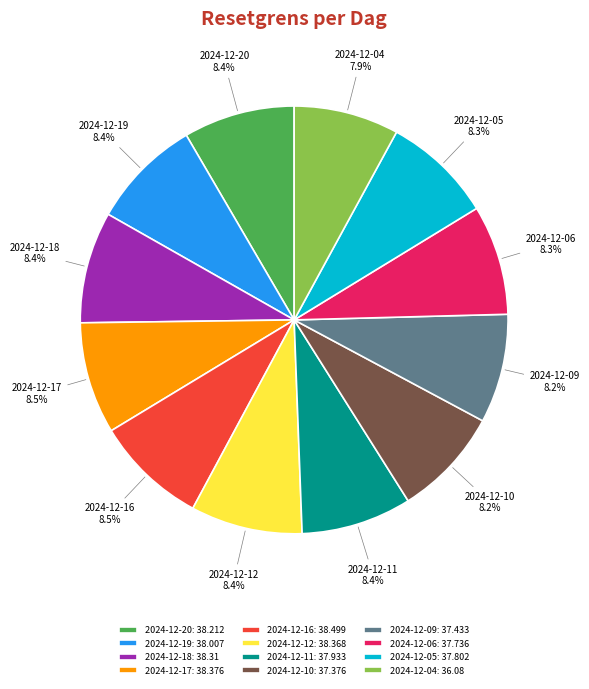

Approximately how many times larger is the value at 2024-12-09: 37.433 compared to 2024-12-06: 37.736?

1.0